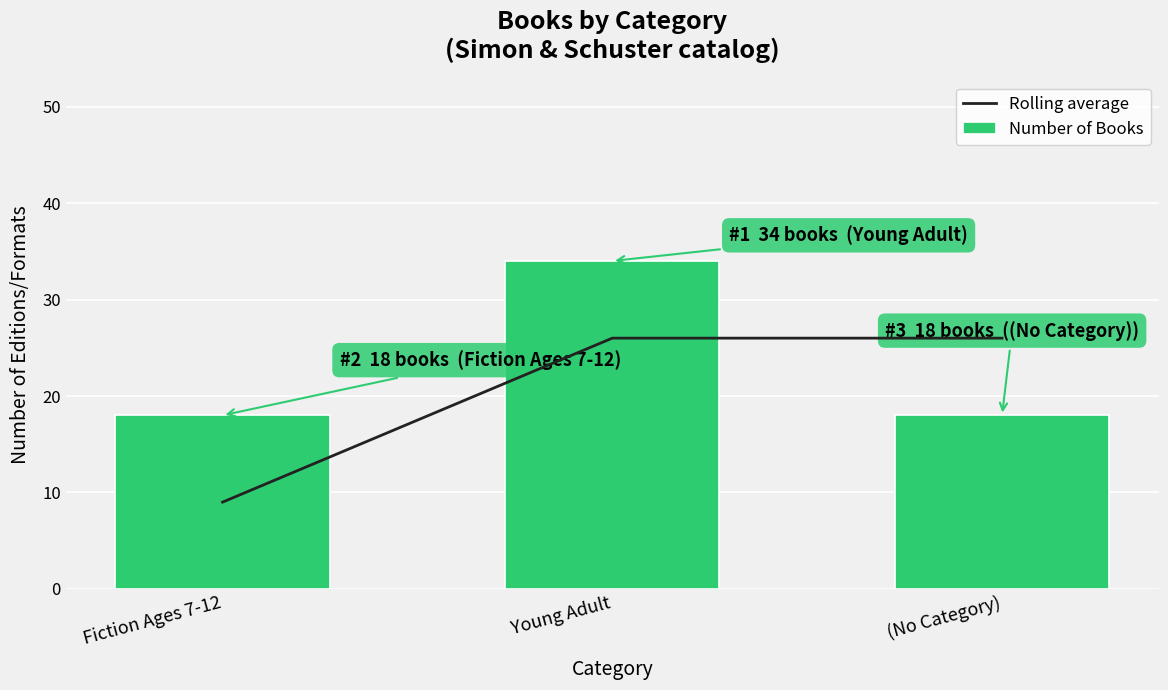

What are all the series names shown in the legend?

Rolling average, Number of Books